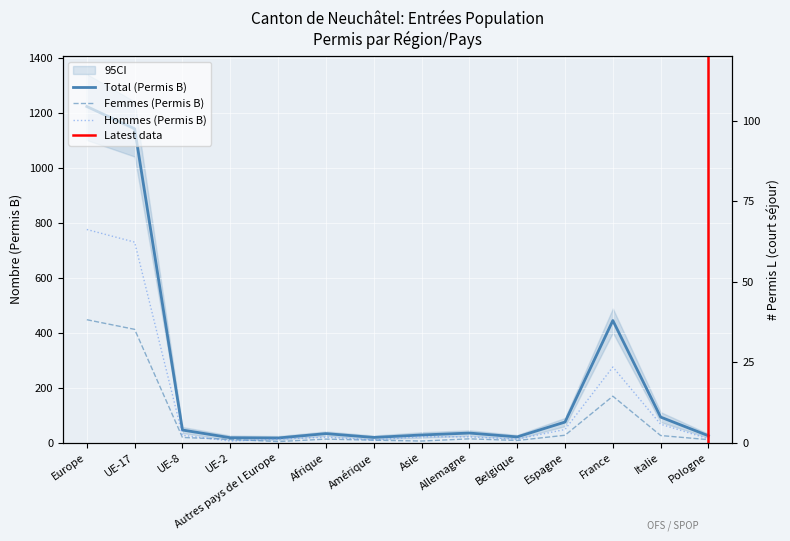

What is the average value of the Total (Permis B) series?

230